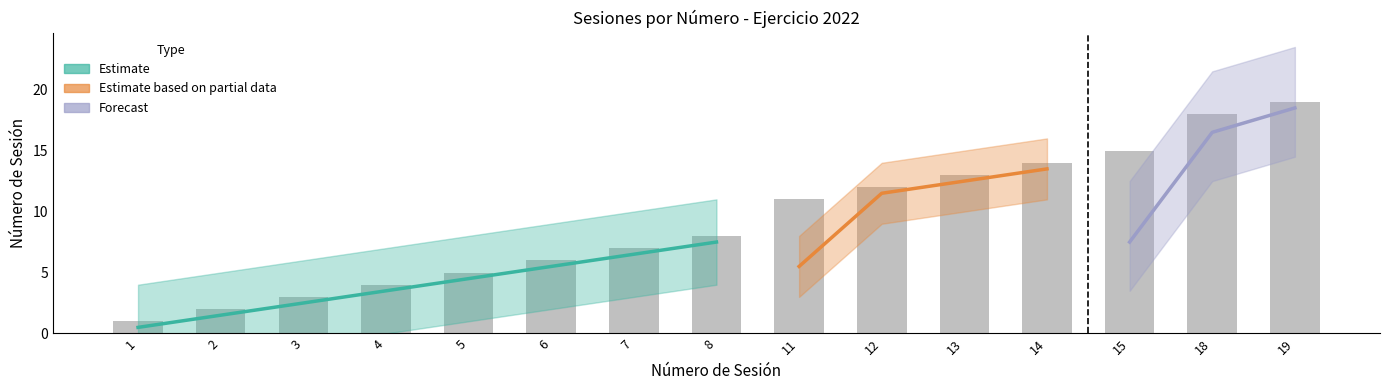

What is the value of the 4th bar from the left?

4